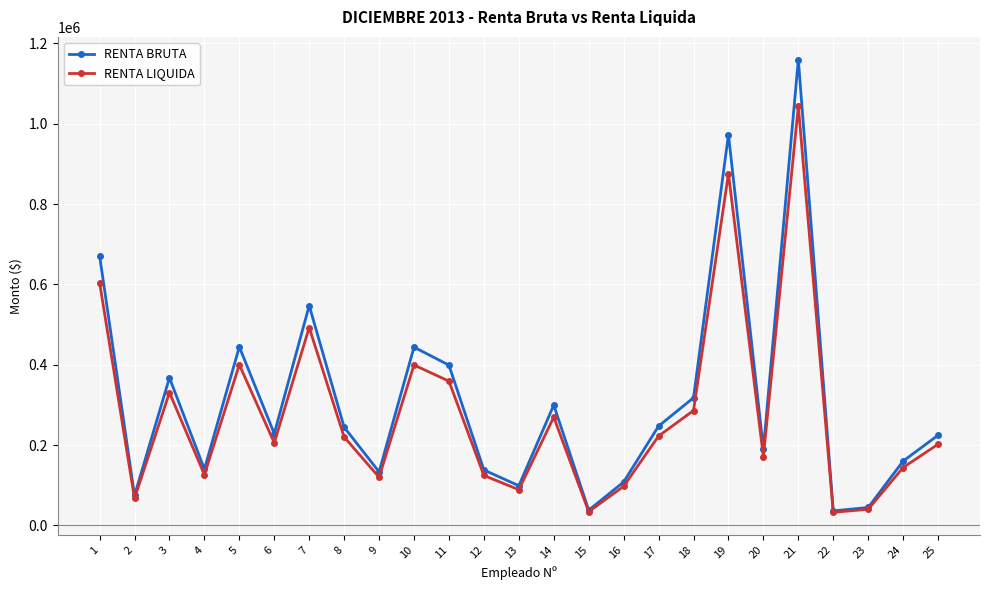

What is the total value across all series at 2?

141495